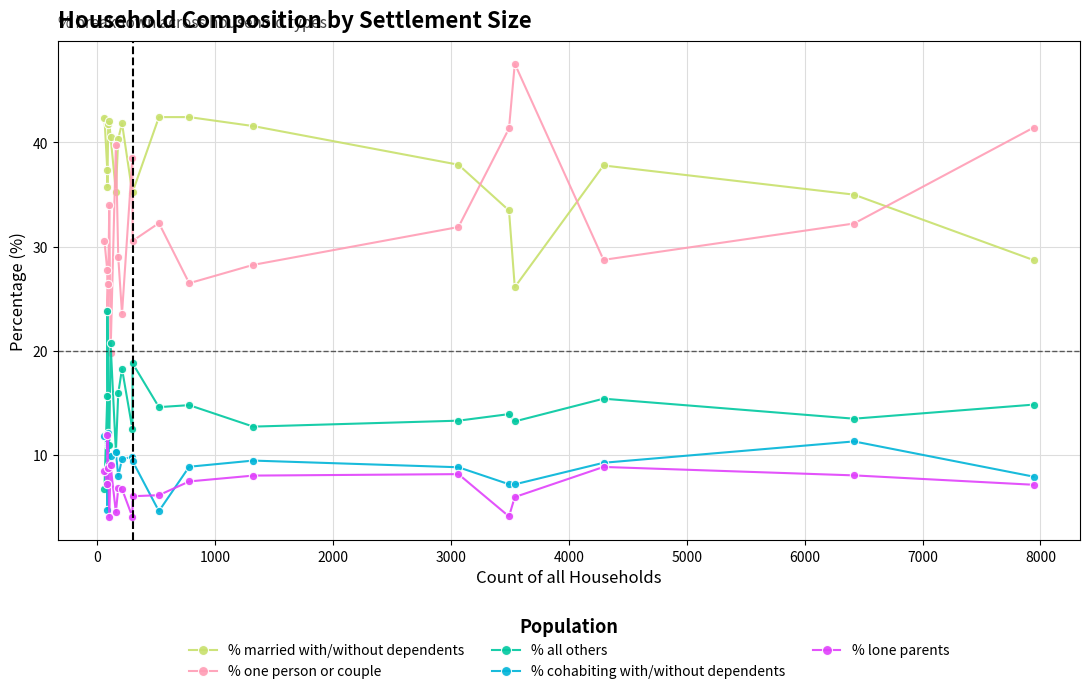

What is the maximum value for % cohabiting with/without dependents?

12.1